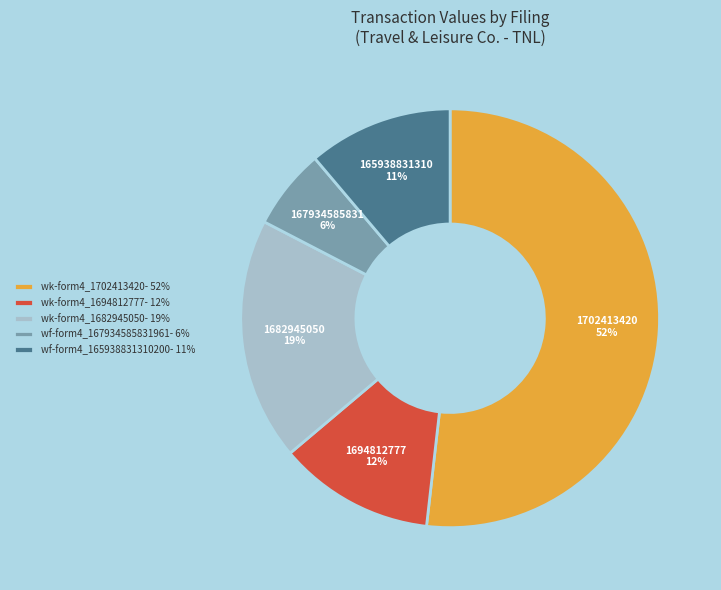

What percentage is the wk-form4_1682945050- 19% slice, to the nearest percent?

19%